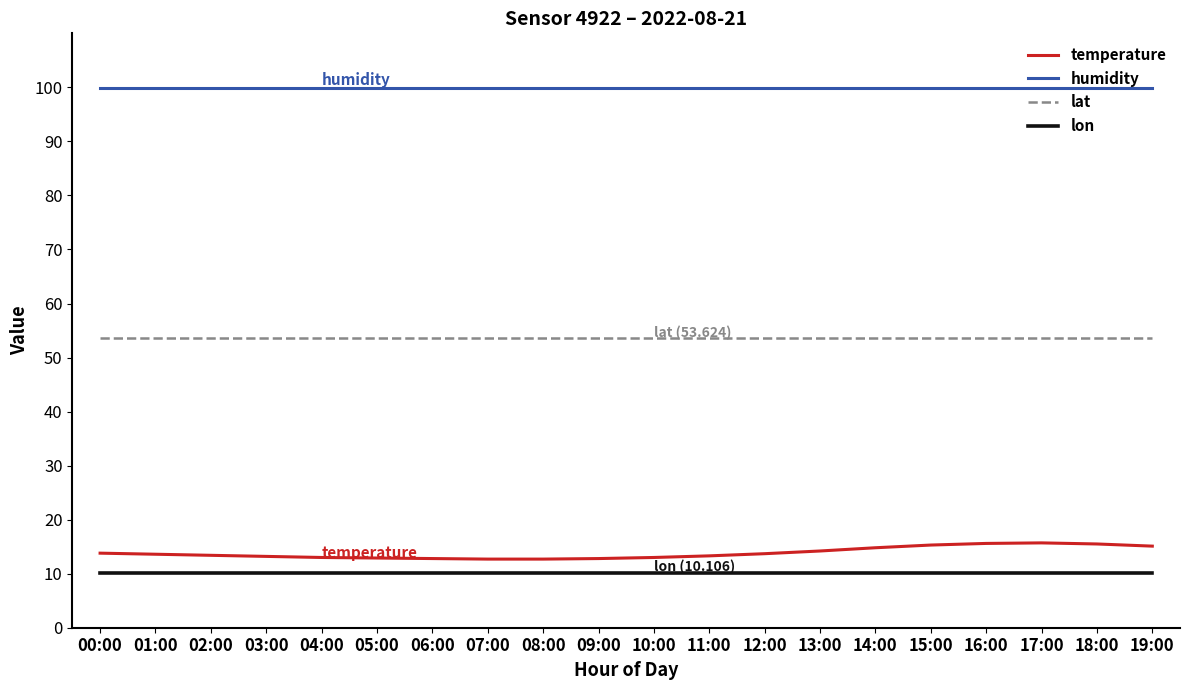

True or false: lon and humidity intersect in this chart.

False